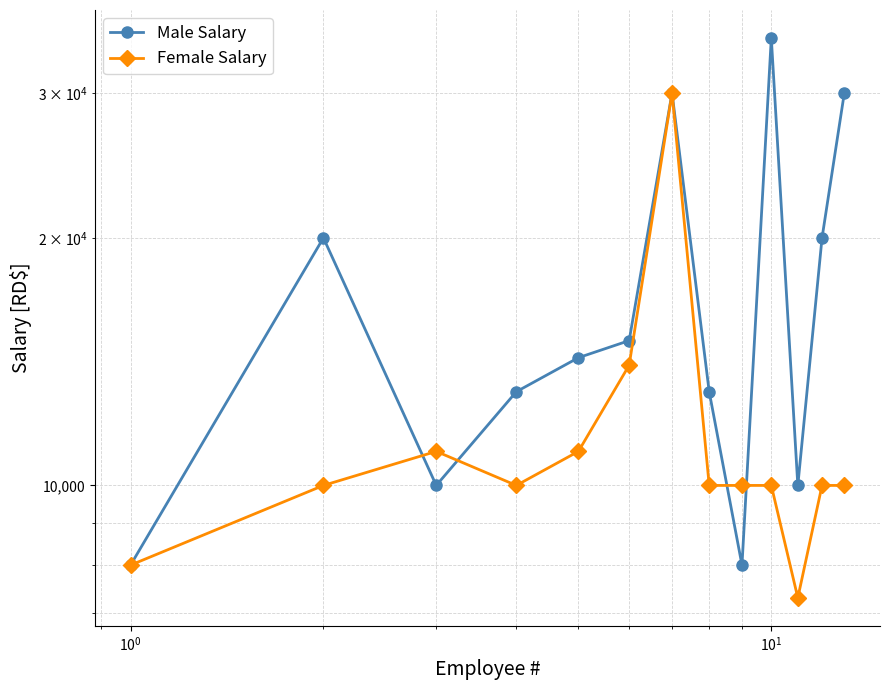

What is the average value of the Female Salary series?

11638